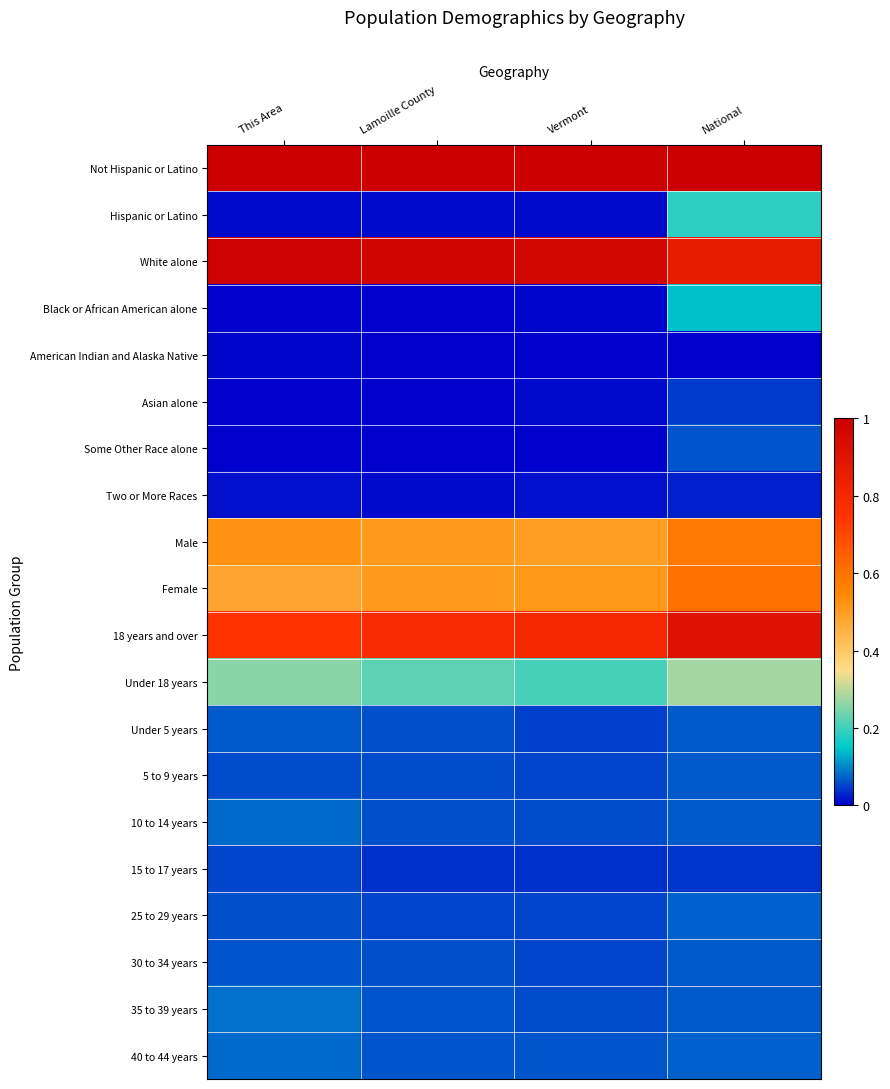

How many distinct data groups are displayed?

20